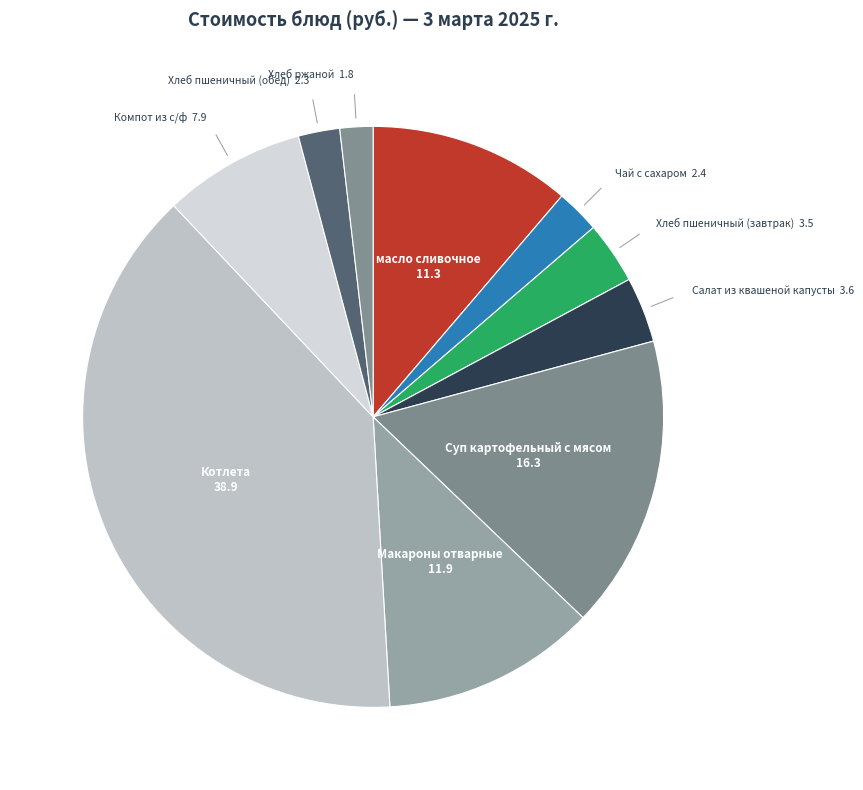

Combined, do Салат из квашеной капусты and Котлета account for over 50%?

No